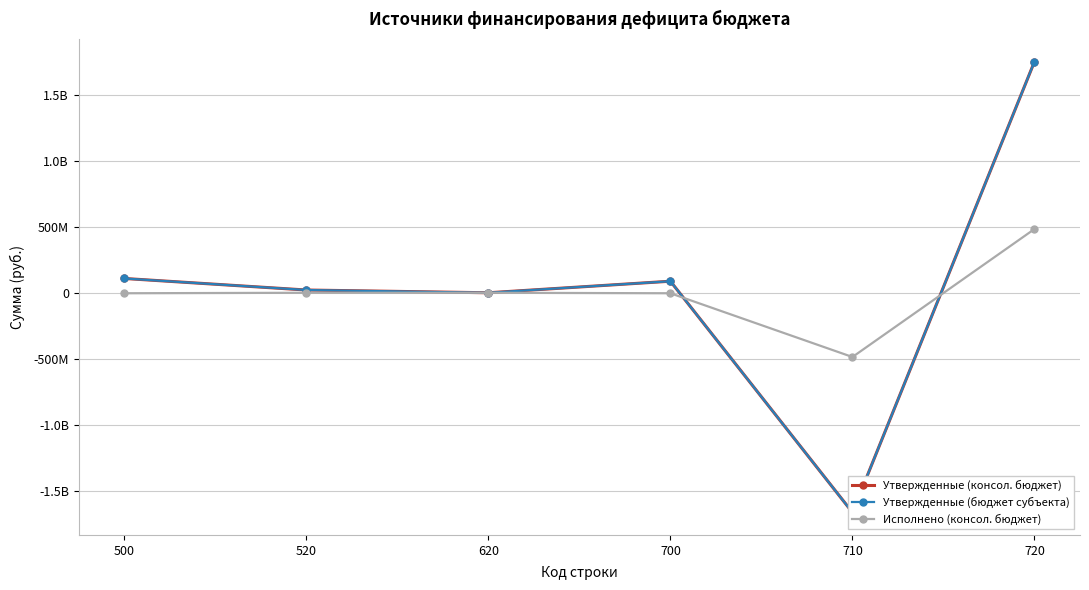

How many lines are shown in the chart?

3